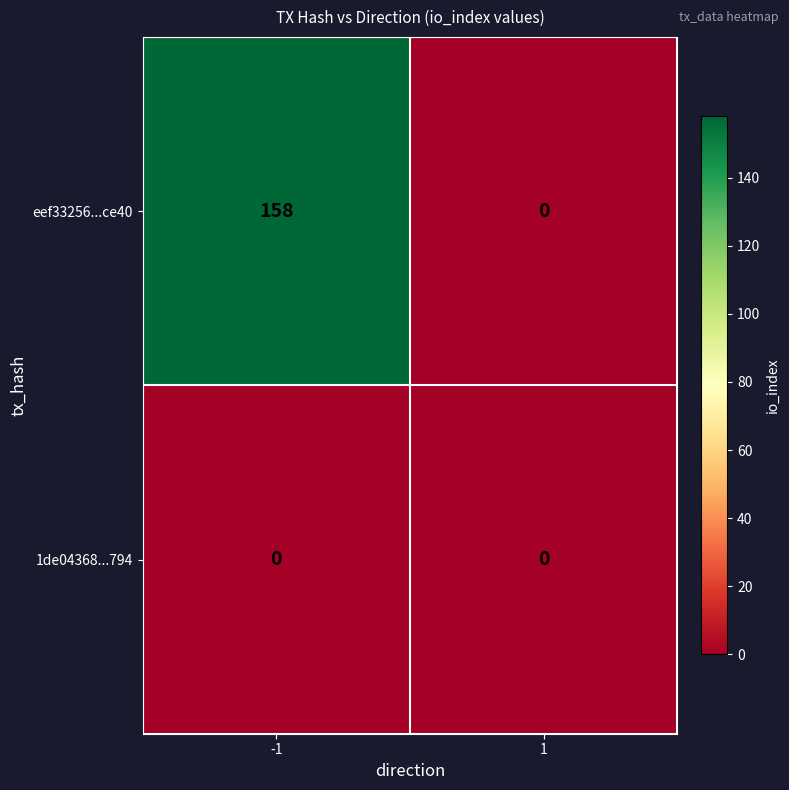

Reading right to left, list all the values displayed in this chart.

eef33256...ce40: 1=0	-1=158
1de04368...794: 1=0	-1=0